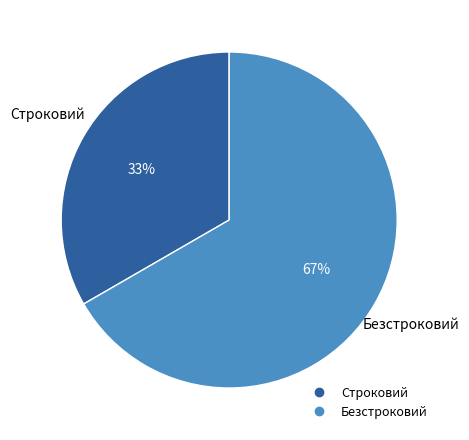

Which category accounts for the majority?

Безстроковий